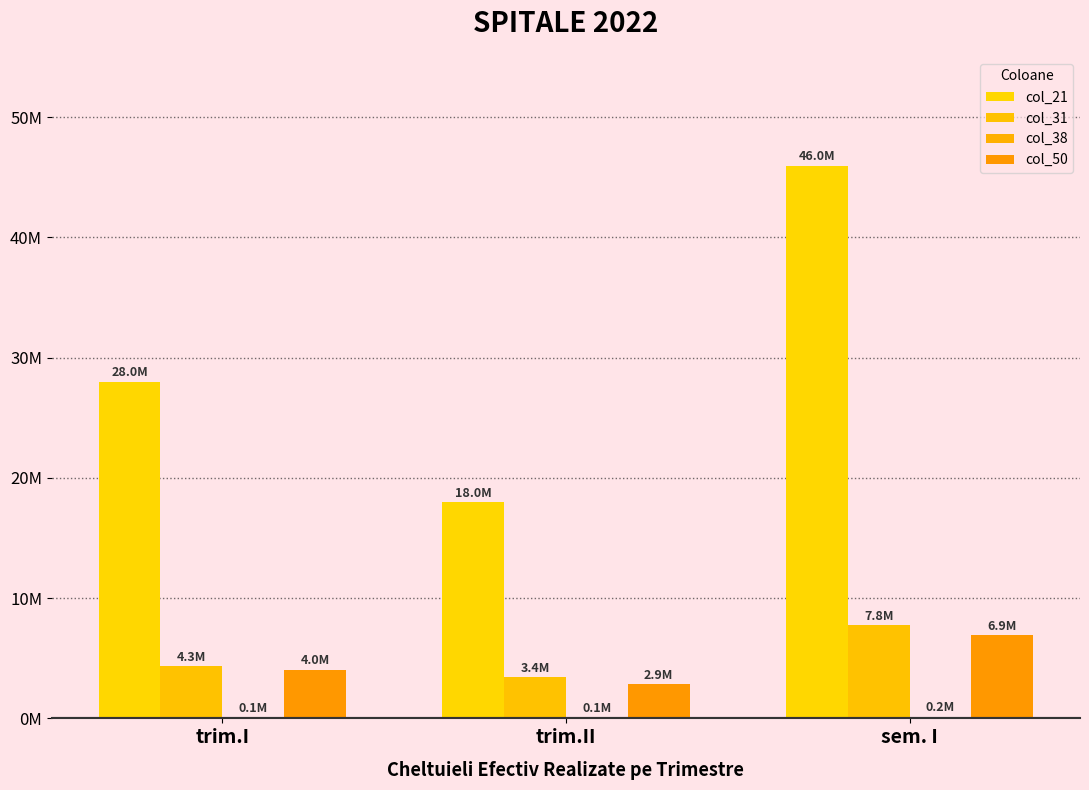

Is it true that col_50 equals 2704953.5 at sem. I?

False